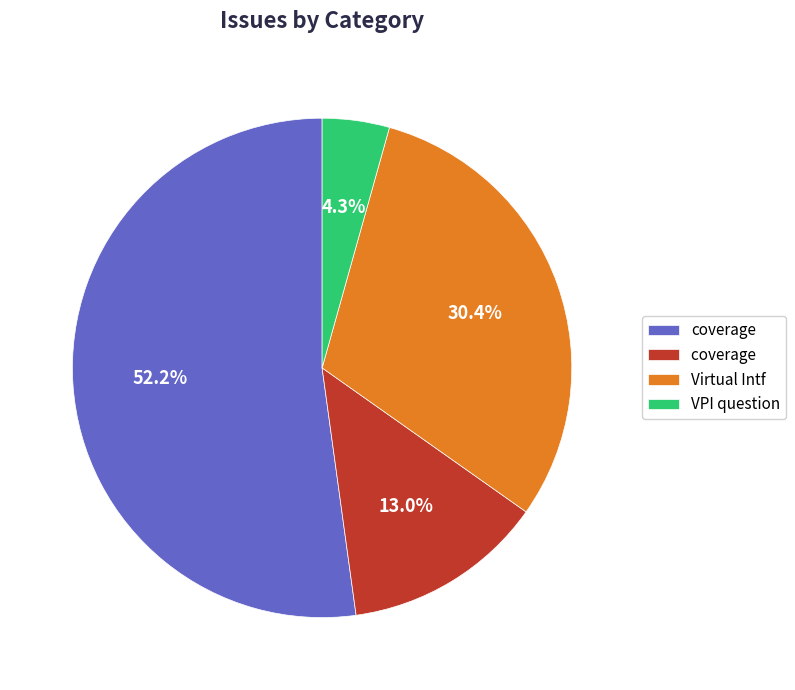

Is there a majority slice in this chart?

Yes